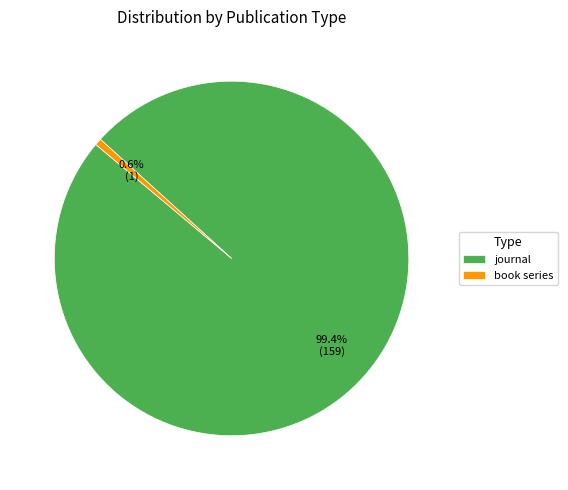

Rank the categories by value from highest to lowest.

journal, book series